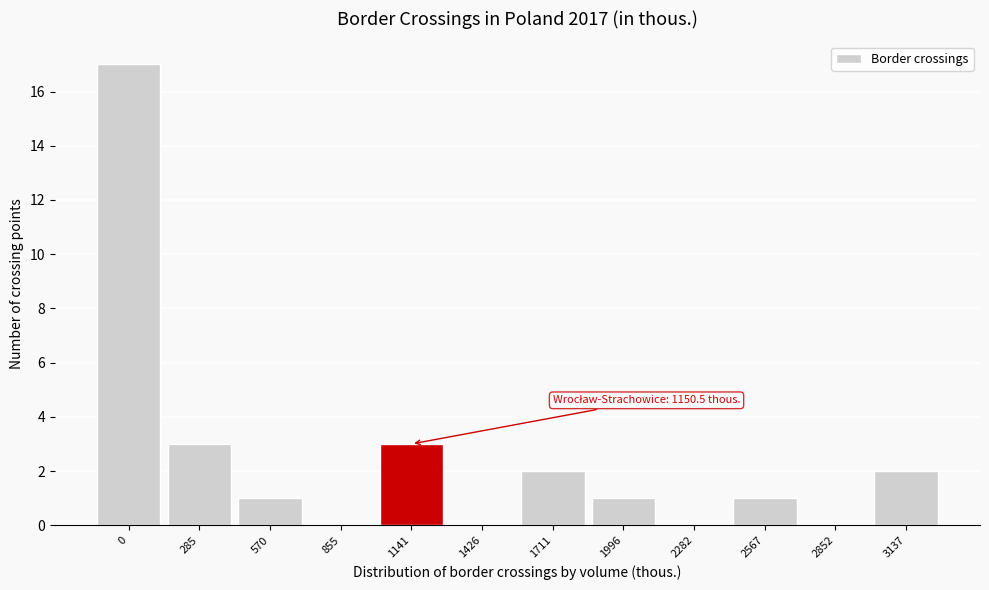

Reading left to right, transcribe all the data shown in this chart.

0=17	285=3	570=1	855=0	1141=3	1426=0	1711=2	1996=1	2282=0	2567=1	2852=0	3137=2